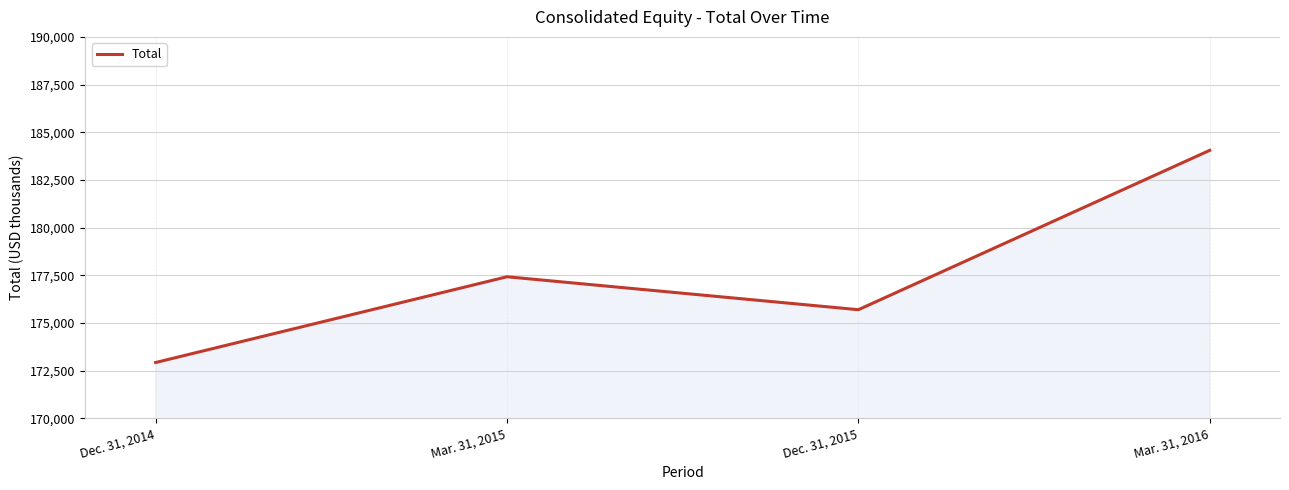

What is the approximate value at Mar. 31, 2016?

184052